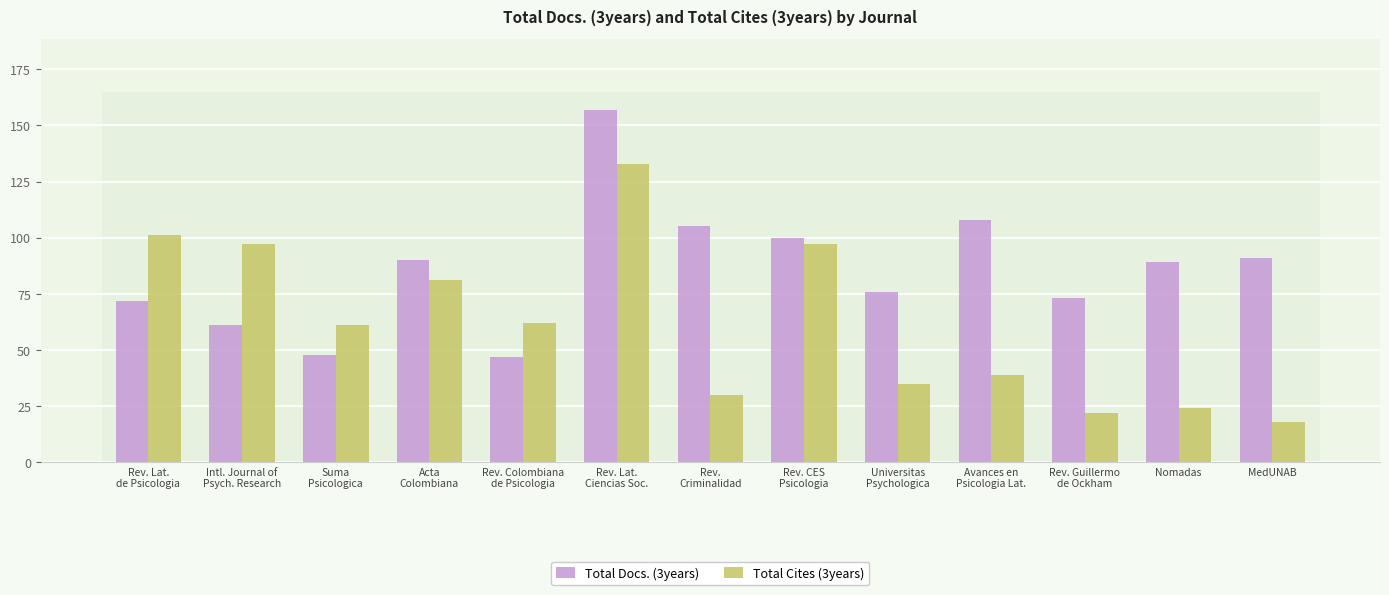

What position from the left is Rev.
Criminalidad?

7